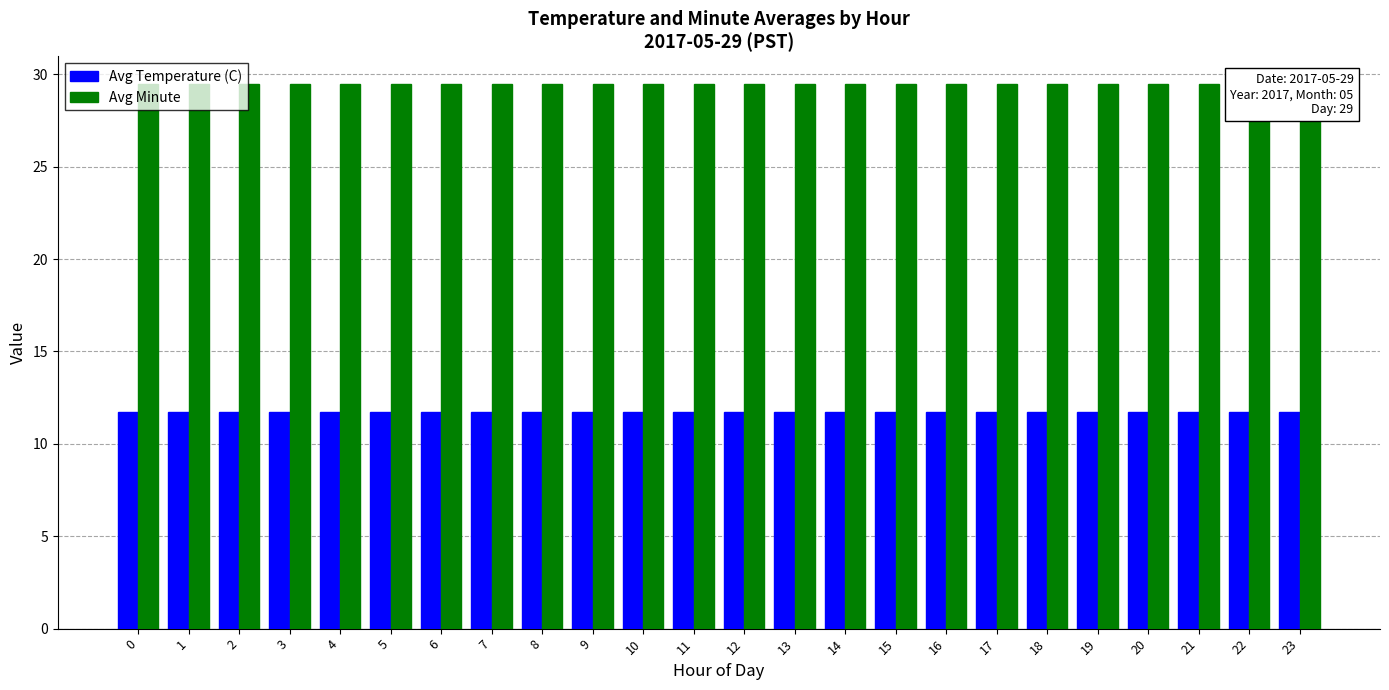

What is the minimum value shown in the chart?

11.7